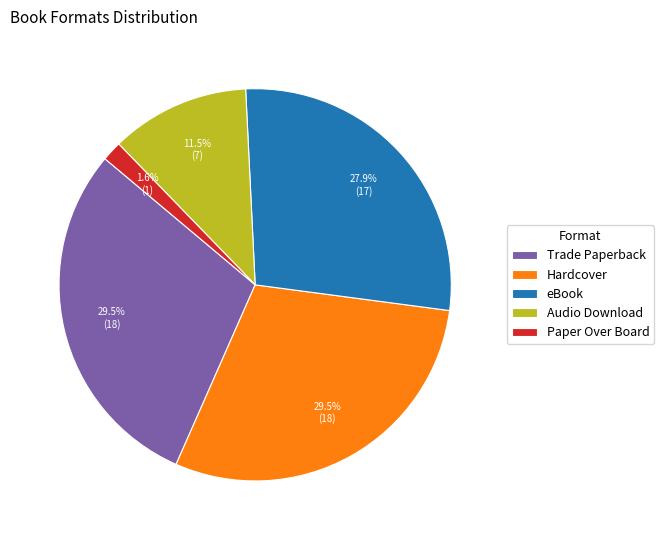

The eBook slice represents 19% of the pie. True or false?

False